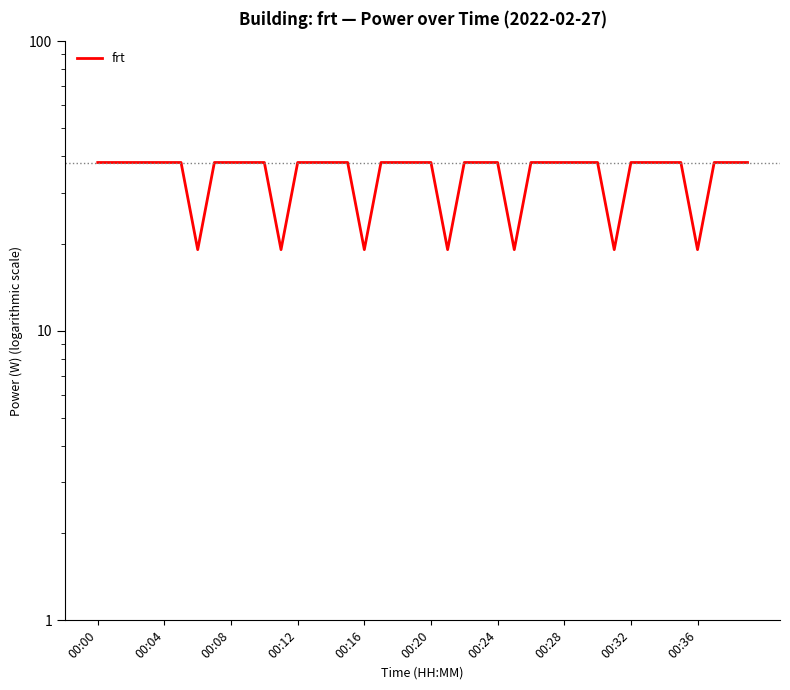

How many lines are shown in the chart?

1